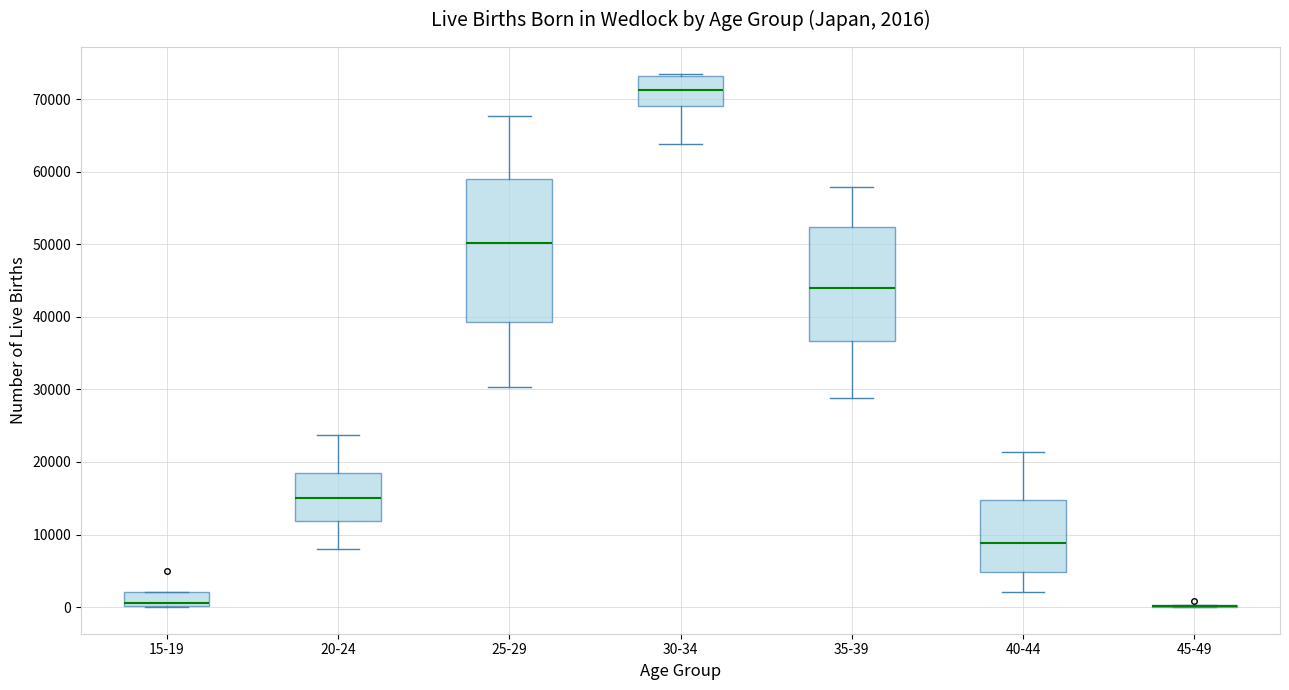

Which box is the tallest, from its lower edge to its upper edge?

25-29